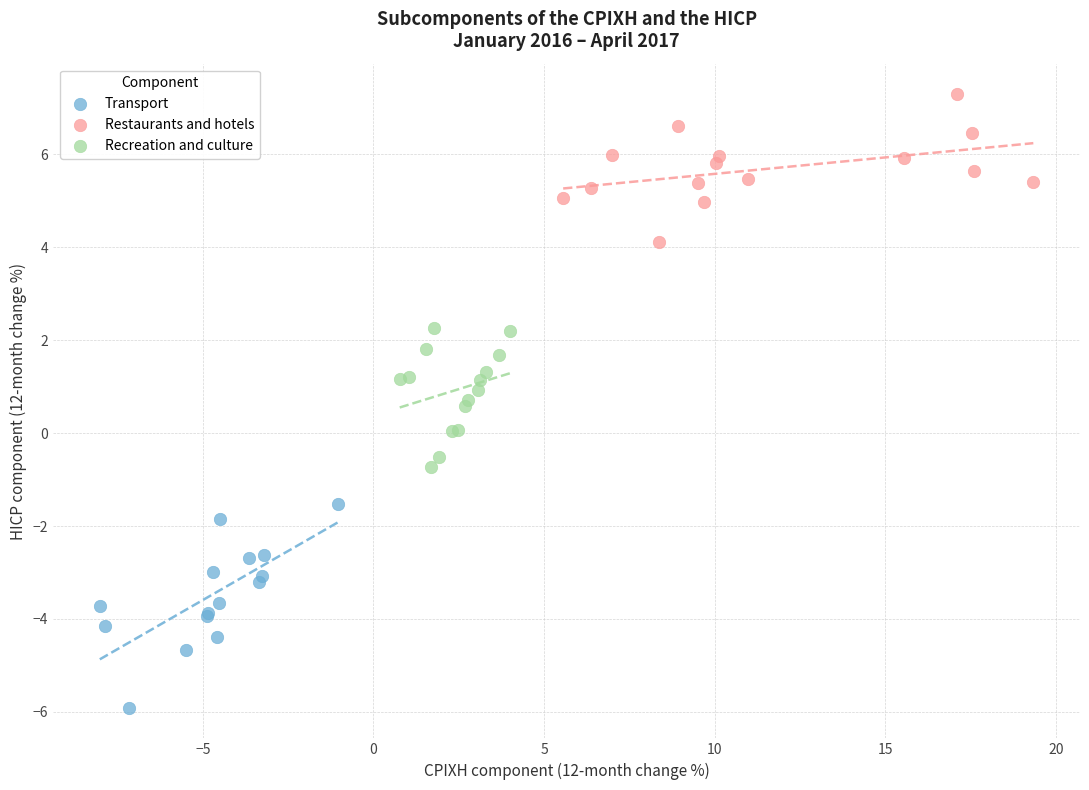

Which series contains the highest Y value?

Restaurants and hotels